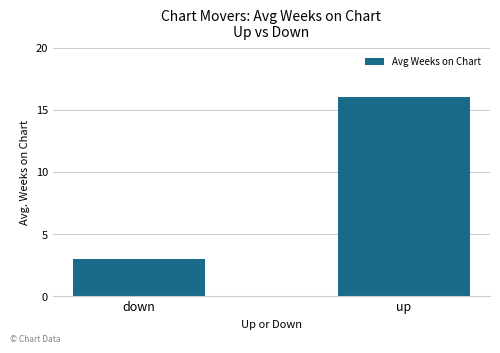

Rank the categories by value from highest to lowest.

up, down